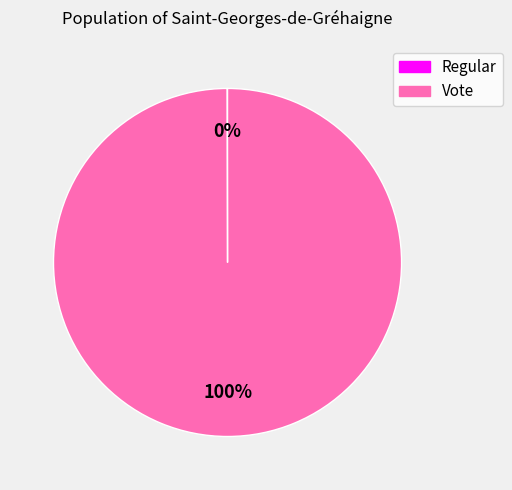

To the nearest percent, what is the difference between the largest and smallest slice percentages?

100%